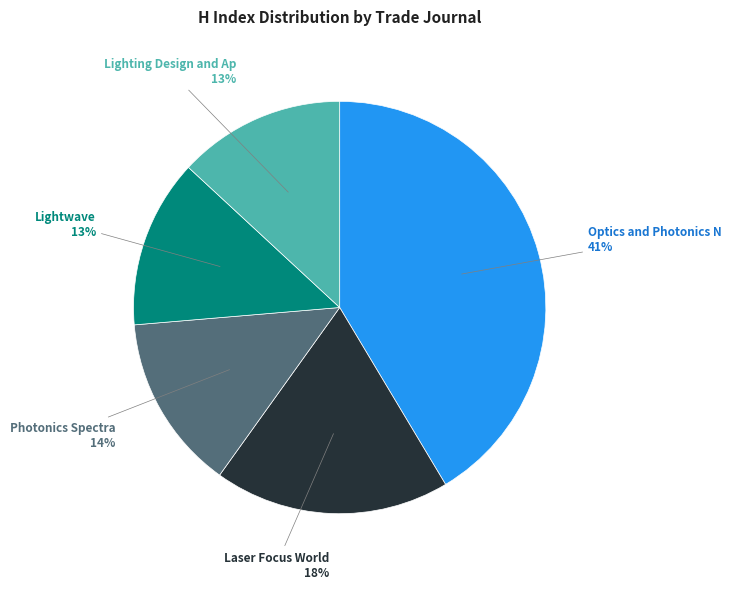

Does any single category account for the majority?

No